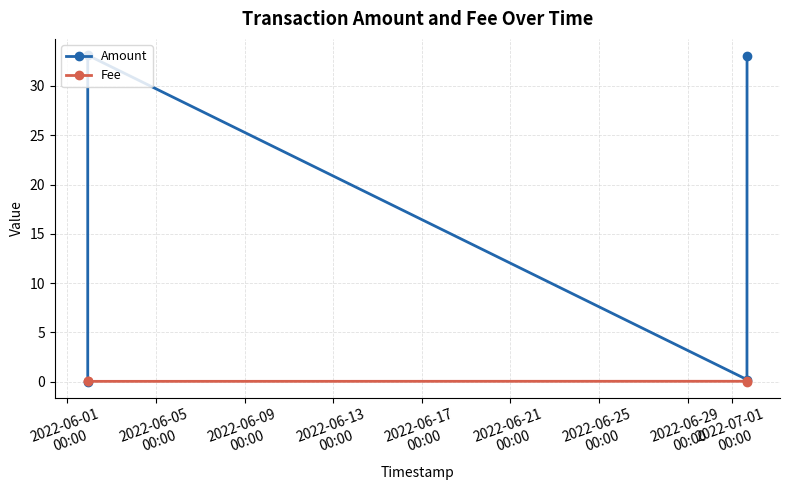

What is the maximum value for Amount?

33.1